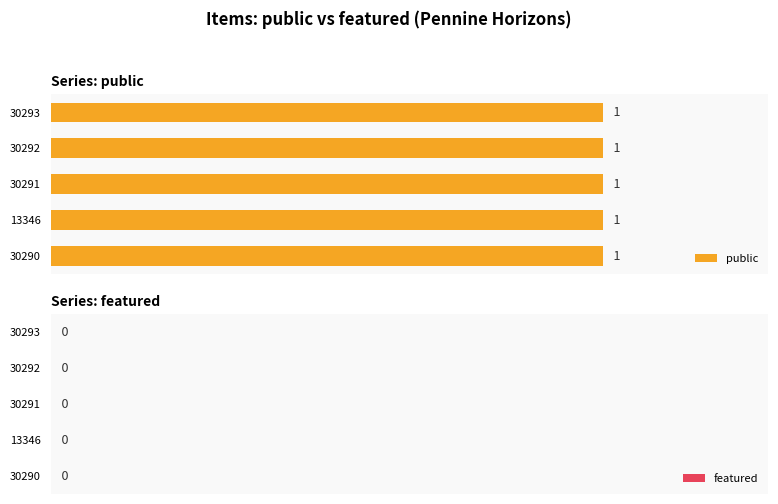

How many bars are there in total?

10